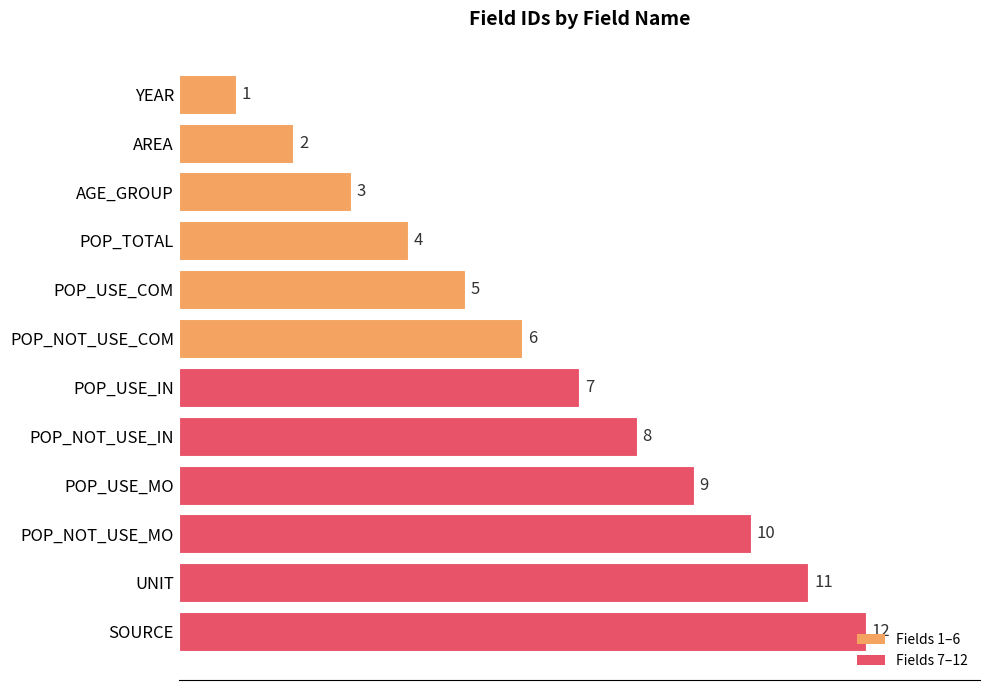

Which has a higher value, AGE_GROUP or UNIT?

UNIT